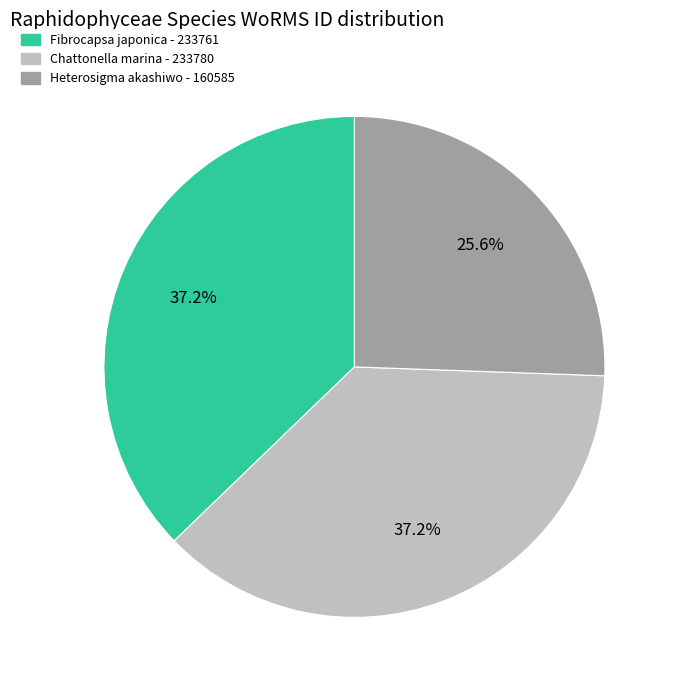

To the nearest percent, what is the average slice percentage?

33%